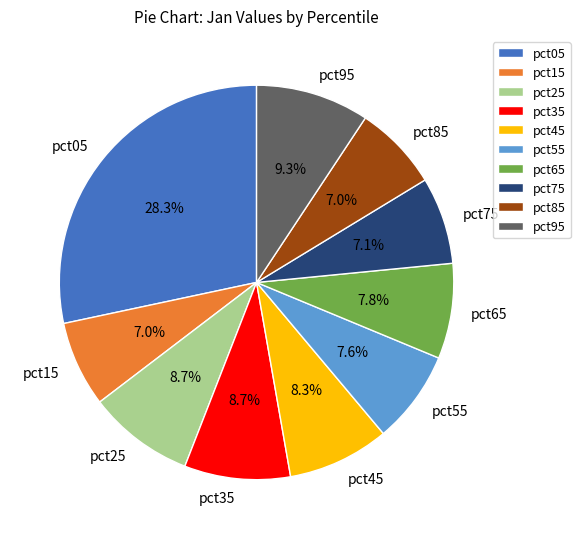

To the nearest percent, what is the difference between the largest and smallest slice percentages?

21%